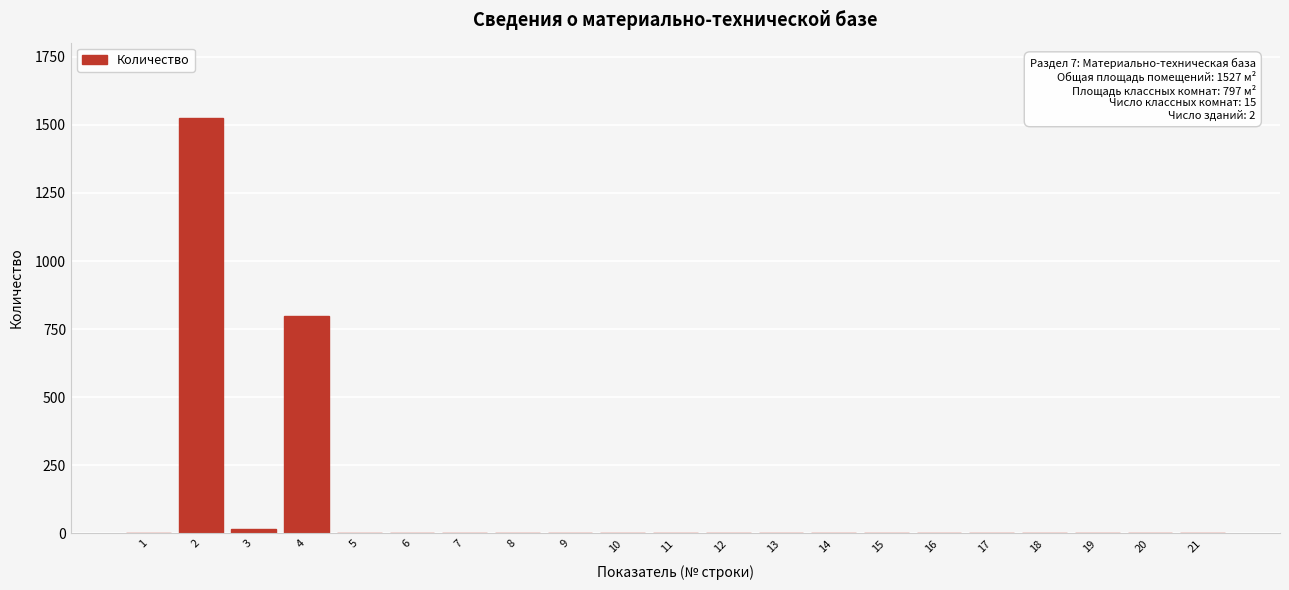

What is the maximum value shown in the chart?

1527